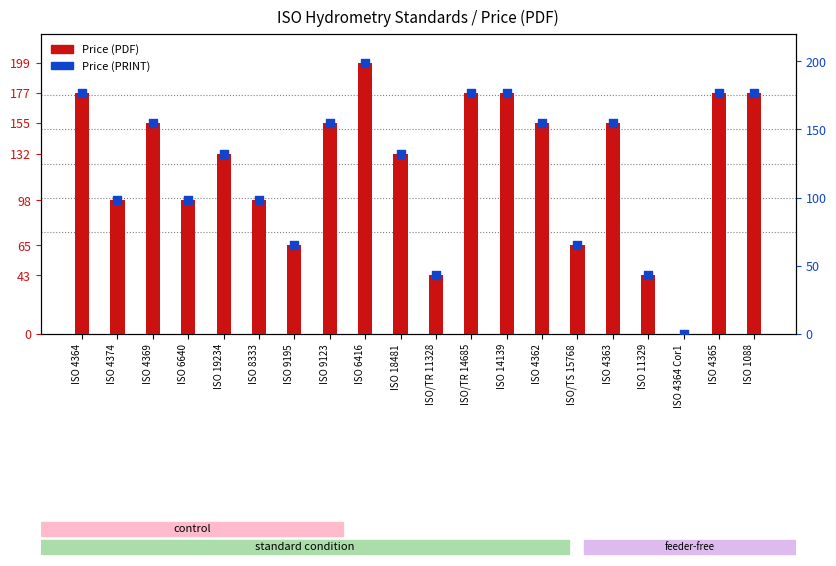

Approximately how many times larger is the value at ISO/TS 15768 compared to ISO/TR 14685?

0.4